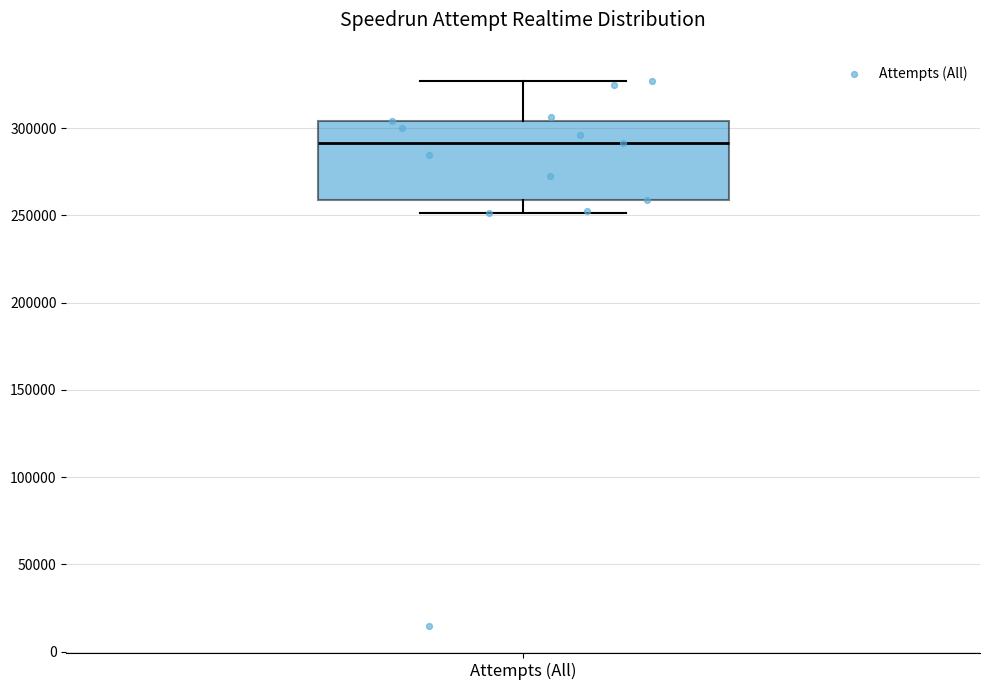

Read this box plot against the y-axis: the position of the median line, the range covered by the box, and the ends of both whiskers. The values are not printed on the chart, so give them approximately, as read against the axis.

median 290000, box 260000 to 305000, whiskers 250000 to 325000